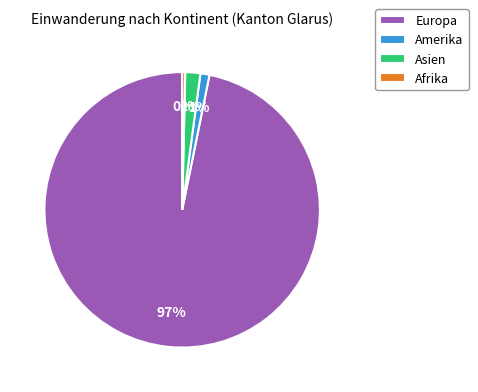

What percentage is the Amerika slice, to the nearest percent?

1%